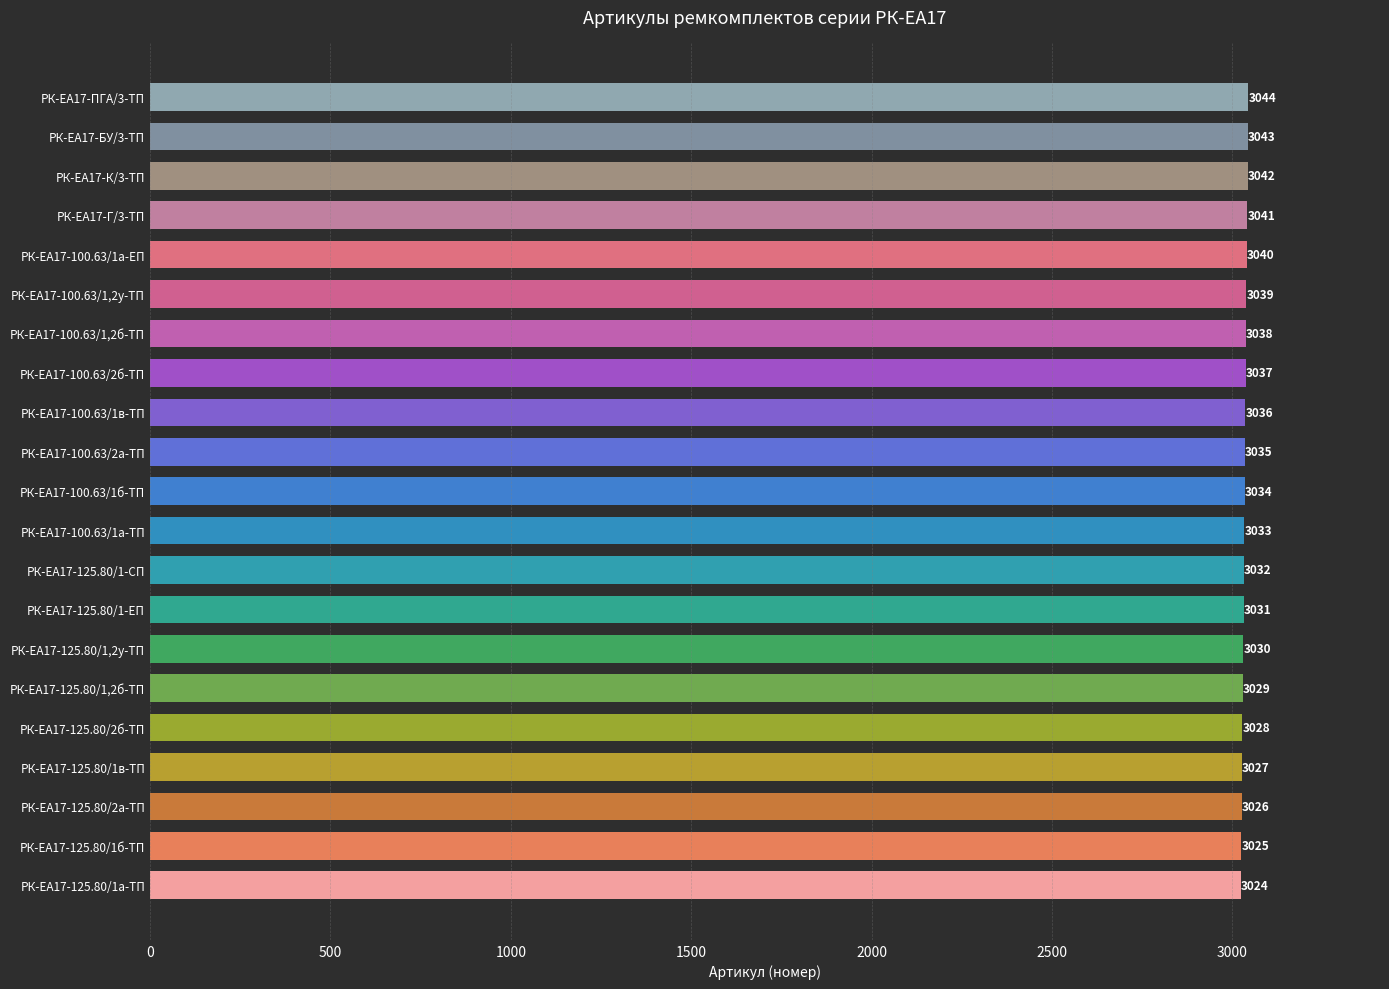

How many data points does each series have?

21